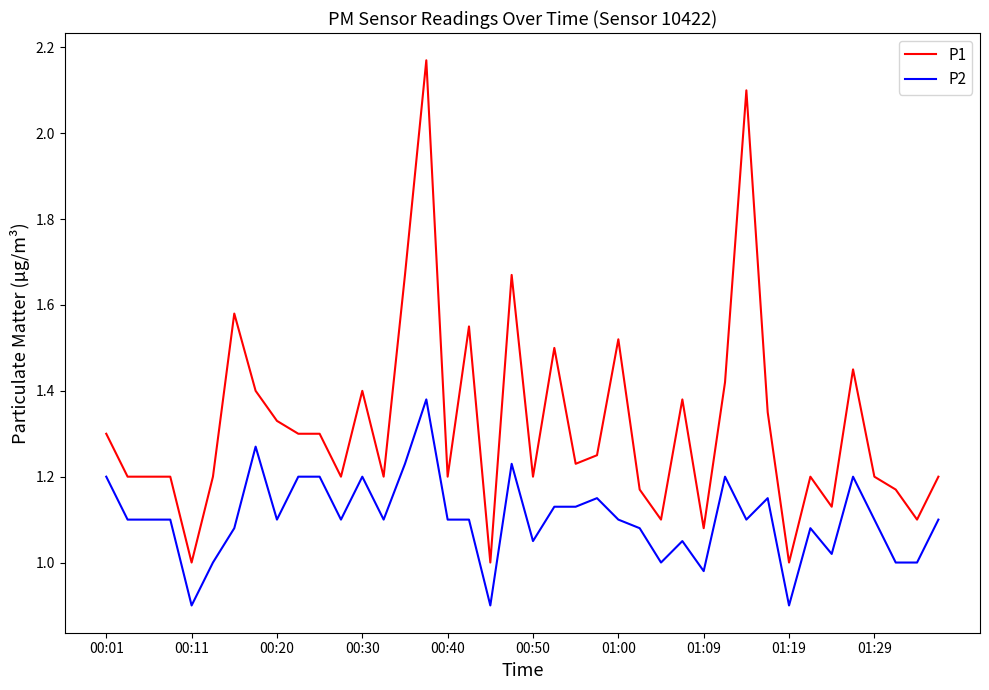

What is the difference between the maximum and minimum values in the P2 series?

0.5